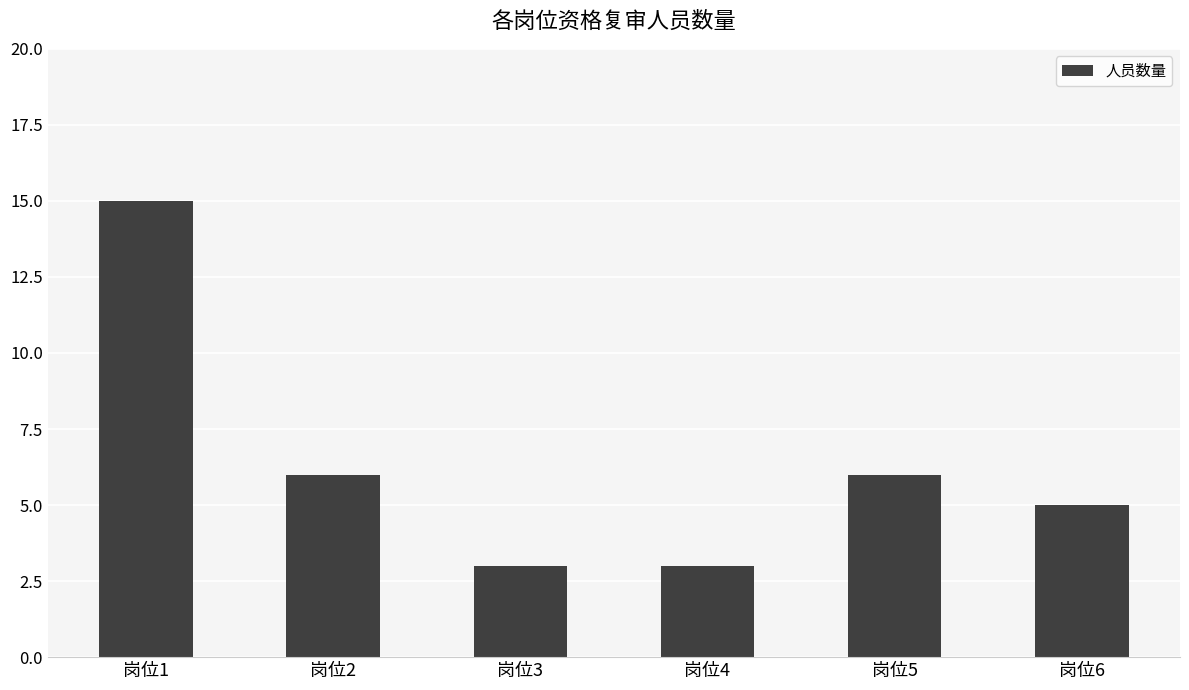

True or false: the data shows 15 at 岗位1.

True